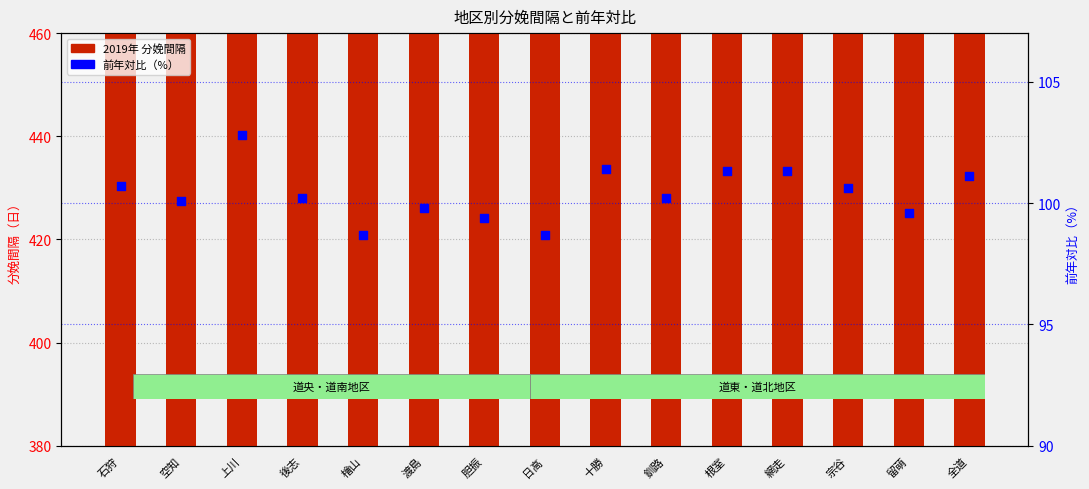

Which series contains the lowest Y value?

前年対比（%）